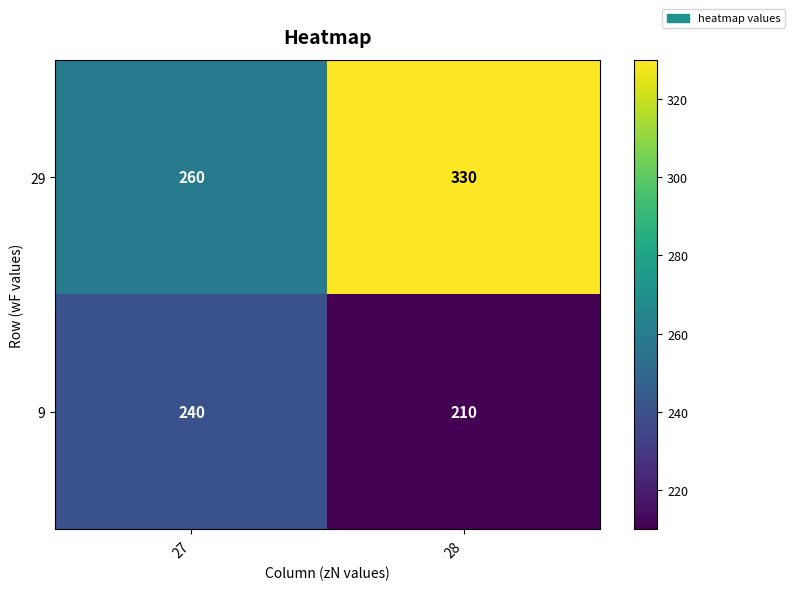

What is the sum of the 29 values at 27 and 28?

590